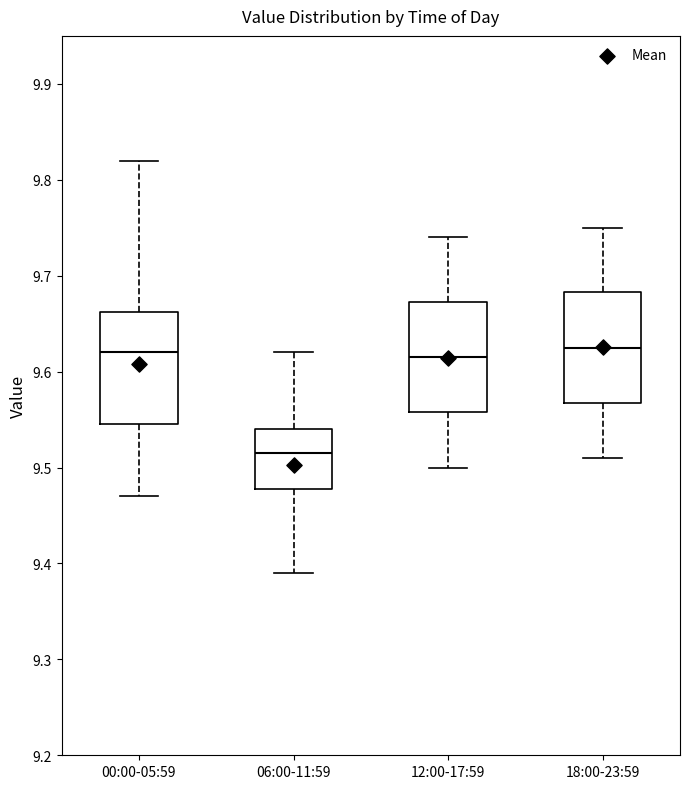

Where is the lower edge of the box for 18:00-23:59 on the y-axis? The values are not printed on the chart, so give them approximately, as read against the axis.

9.57